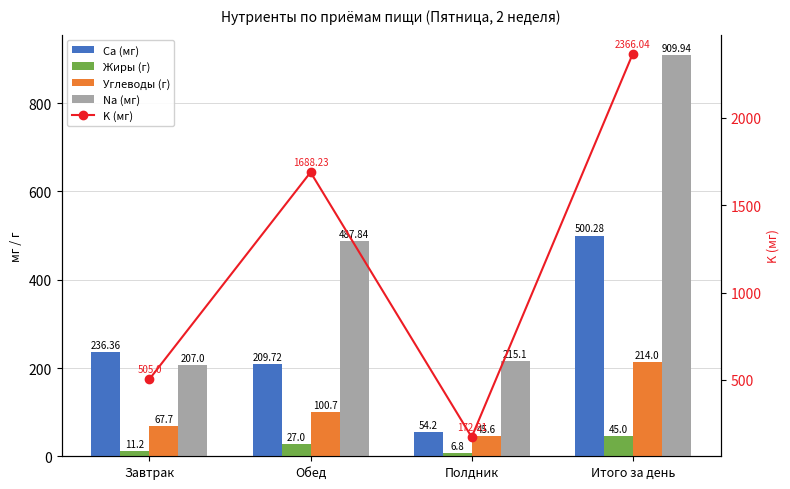

Rank the series at Итого за день from highest to lowest value.

K (мг), Na (мг), Ca (мг), Углеводы (г), Жиры (г)